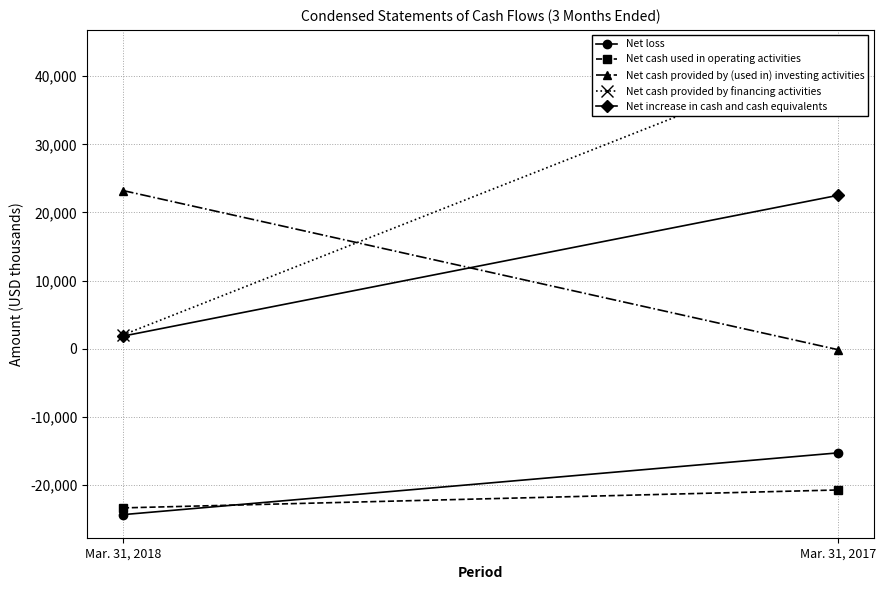

Reading right to left, extract all data points from this chart.

Net loss: -15314	-24385
Net cash used in operating activities: -20762	-23394
Net cash provided by (used in) investing activities: -150	23218
Net cash provided by financing activities: 43424	2011
Net increase in cash and cash equivalents: 22512	1835